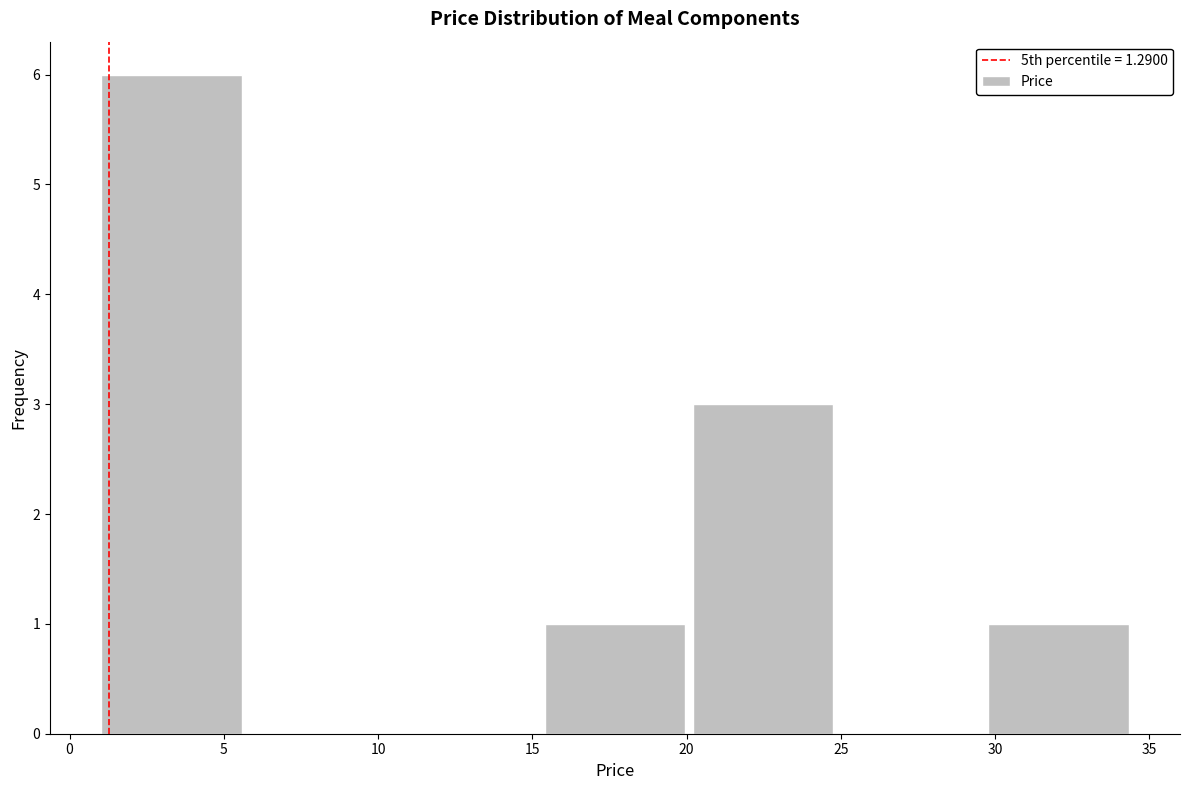

Reading left to right, transcribe this chart: for each bar, give the range it covers on the x-axis and its height. Neither the bar edges nor the heights are printed on the chart, so give them approximately, as read against the axes.

1.0 to 6.0: 6
6.0 to 10.5: 0
10.5 to 15.5: 0
15.5 to 20.0: 1
20.0 to 25.0: 3
25.0 to 30.0: 0
30.0 to 34.5: 1